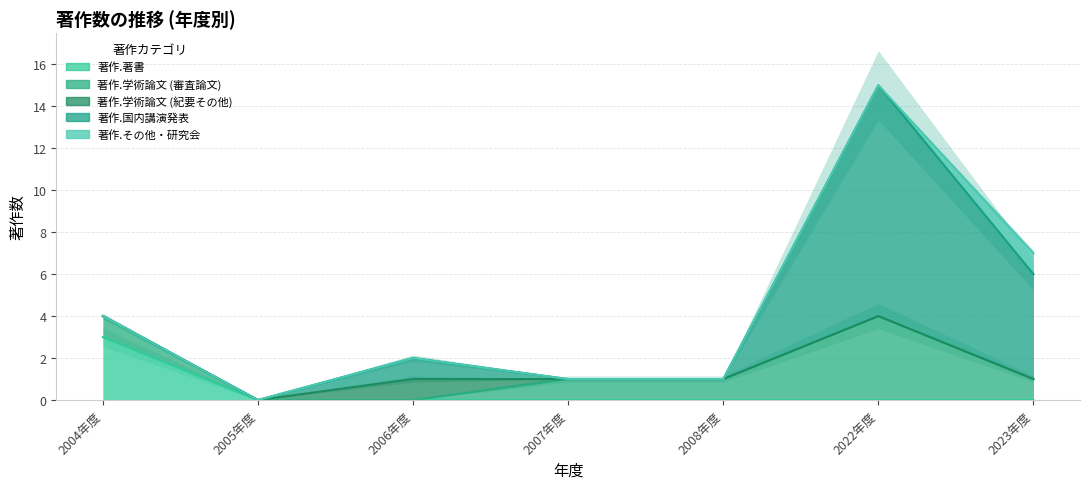

Between 2006年度 and 2005年度, which is larger?

2006年度